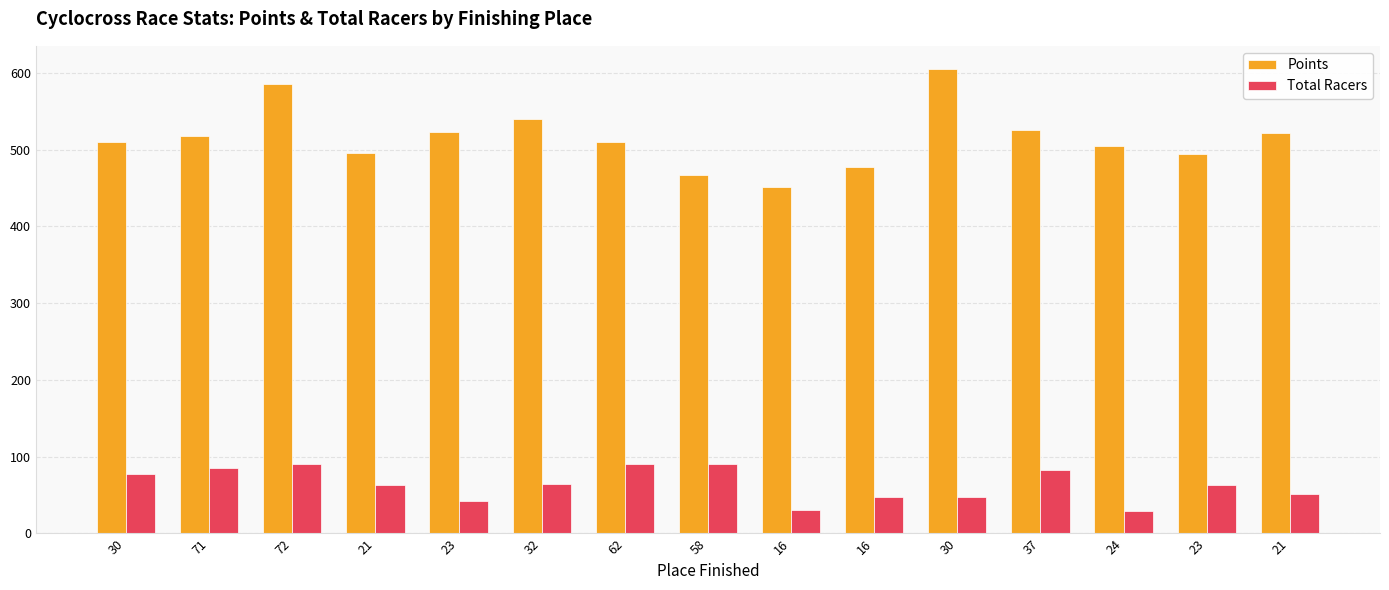

How many groups of bars are there?

15